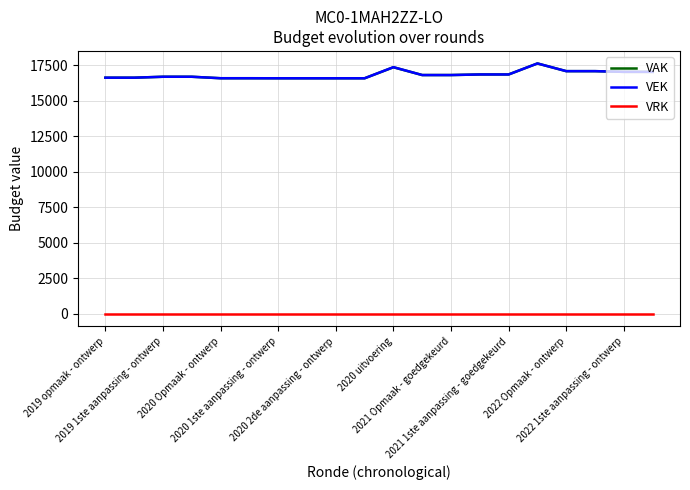

True or false: VAK and VRK intersect in this chart.

False